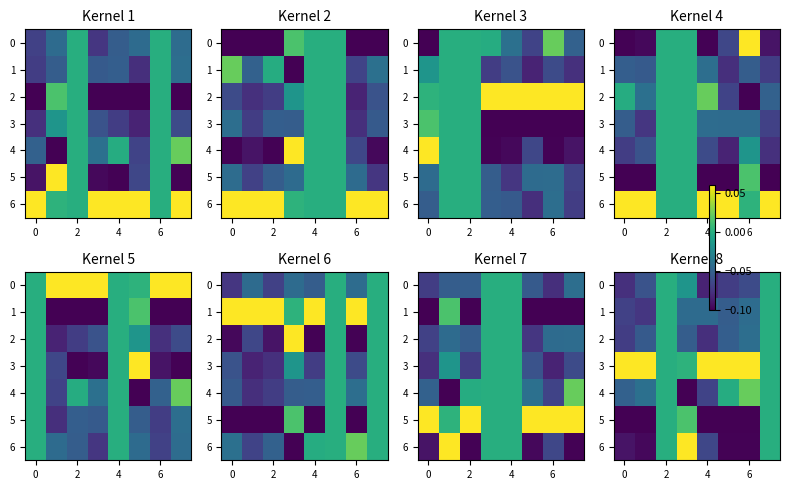

Count the 2 values in the range 0 to 1.

2